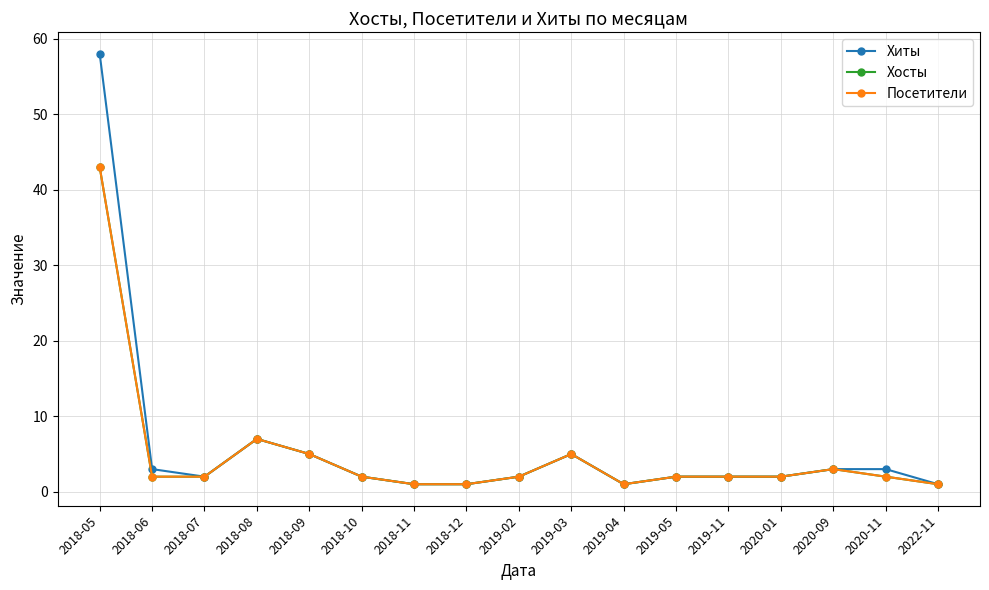

True or false: Хиты and Хосты cross at least once.

False